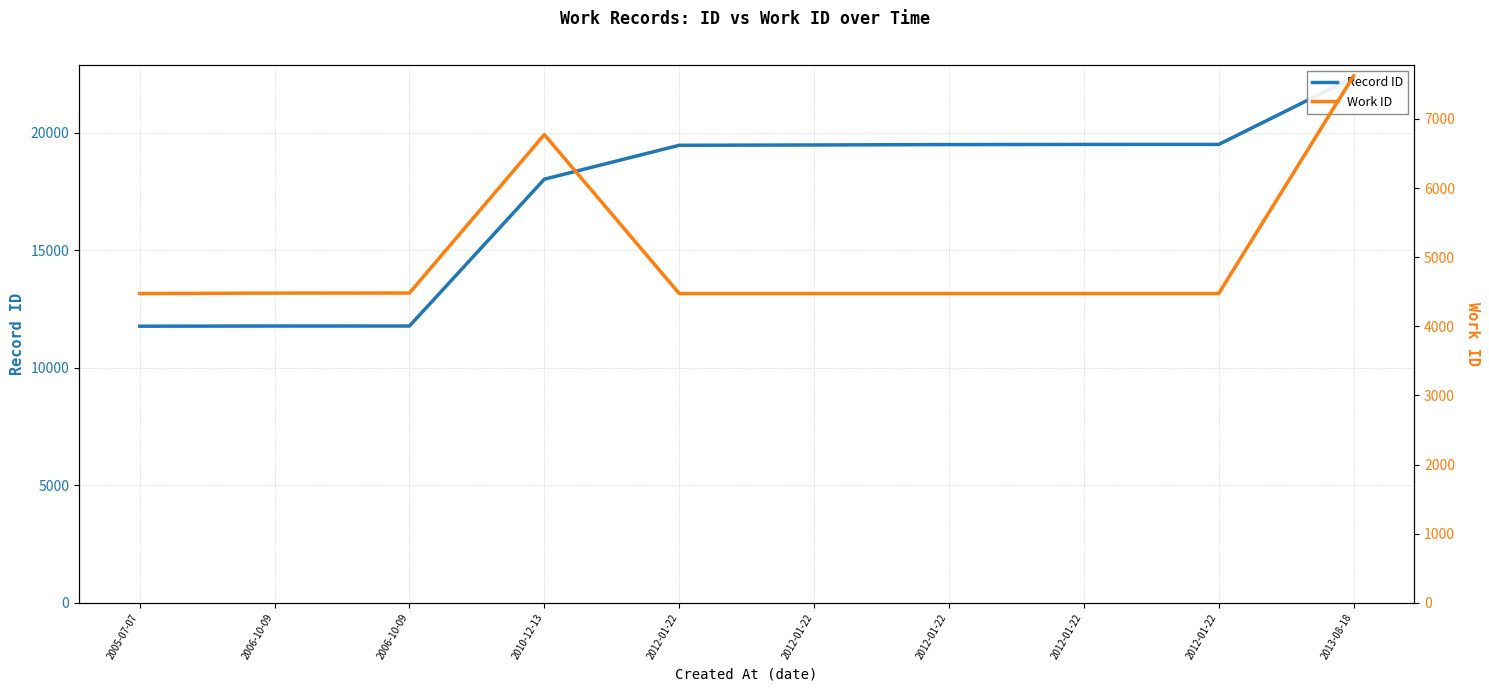

How many lines are shown in the chart?

2